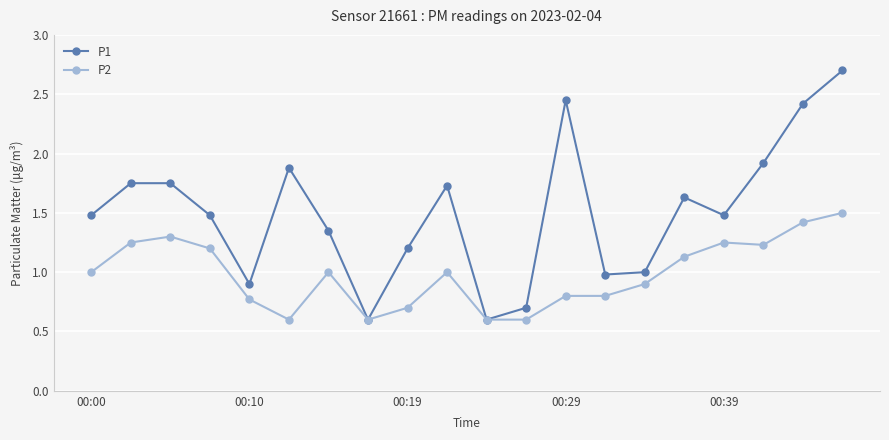

How many categories are shown in the chart?

20